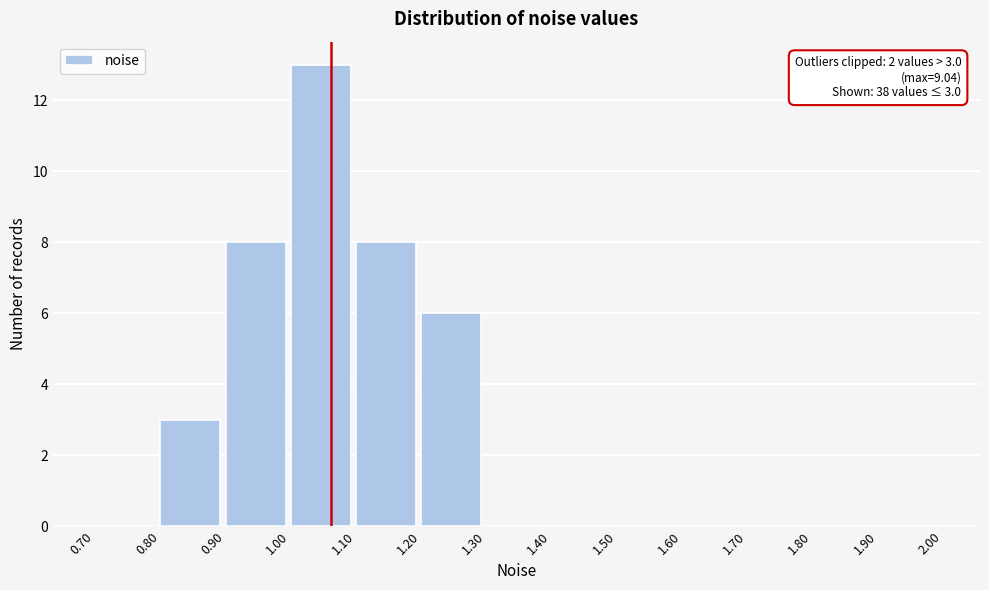

Which range on the x-axis has the tallest bar?

1.00 to 1.10